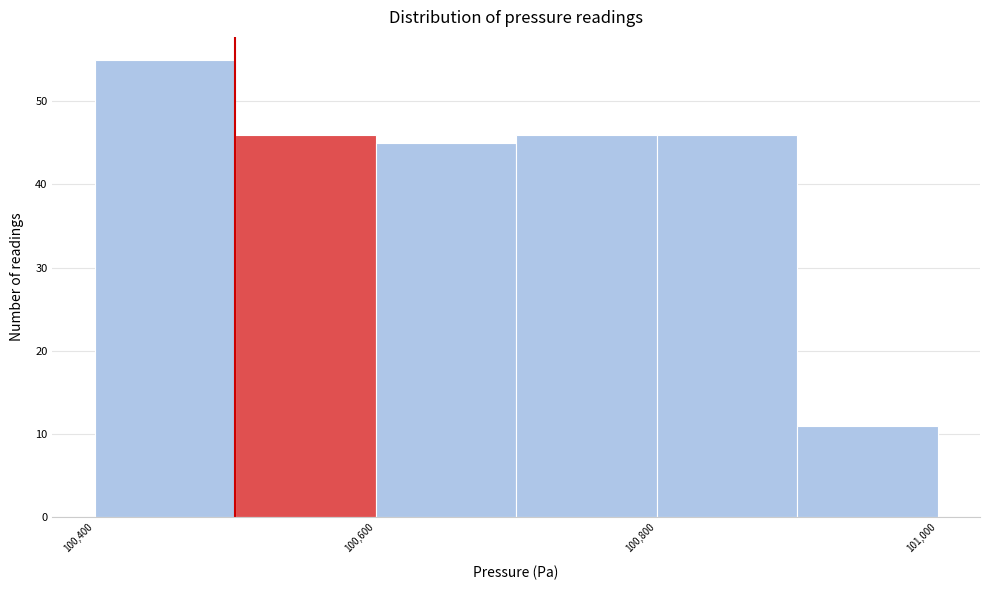

Reading left to right, list every bar in this chart as the range it spans on the x-axis followed by its height. The values are not printed on the chart, so give them approximately, as read against the axis.

100400 to 100500: 55
100500 to 100600: 46
100600 to 100700: 45
100700 to 100800: 46
100800 to 100900: 46
100900 to 101000: 11